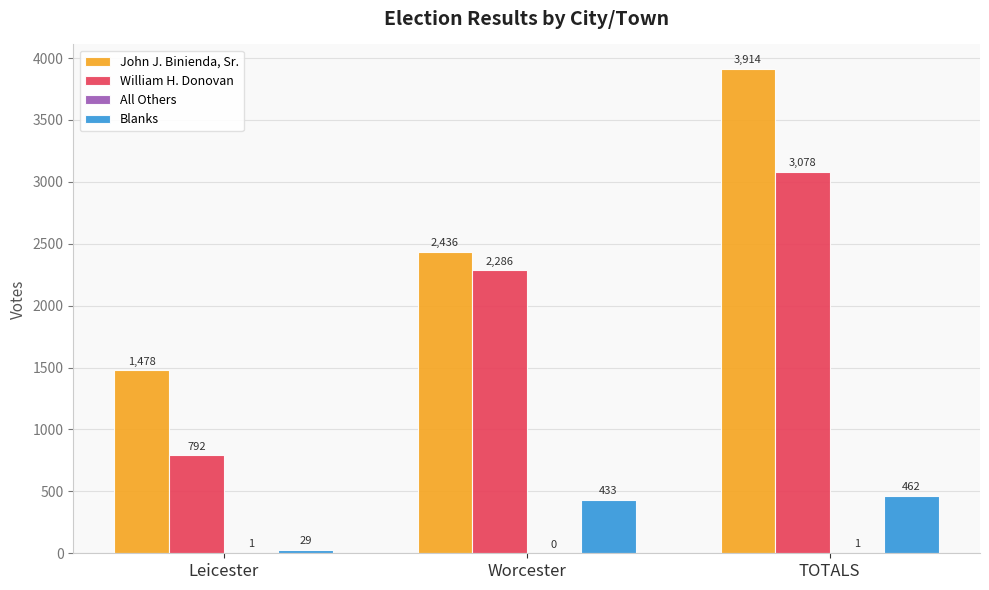

What is the total value across all series at Worcester?

5155